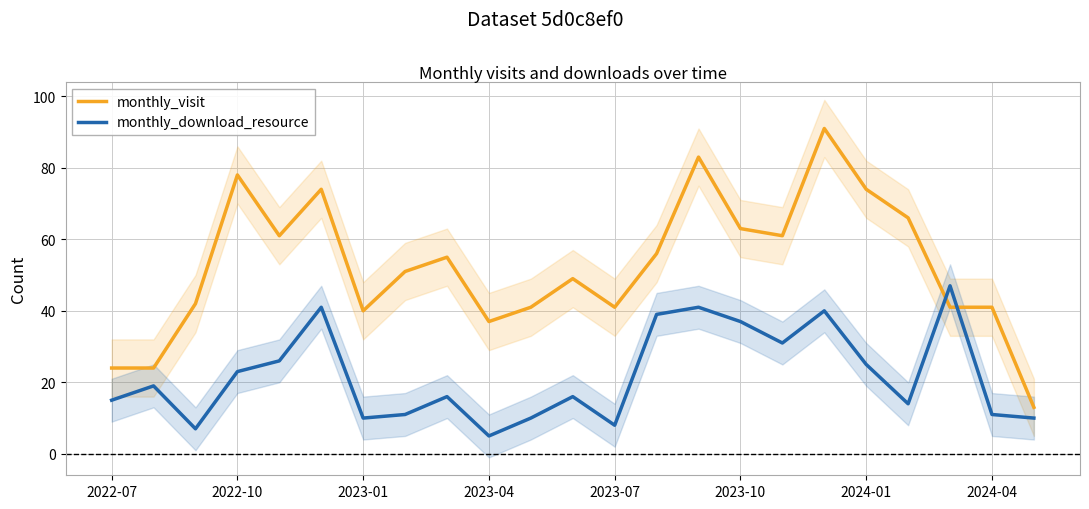

Which series has the largest total across all categories?

monthly_visit